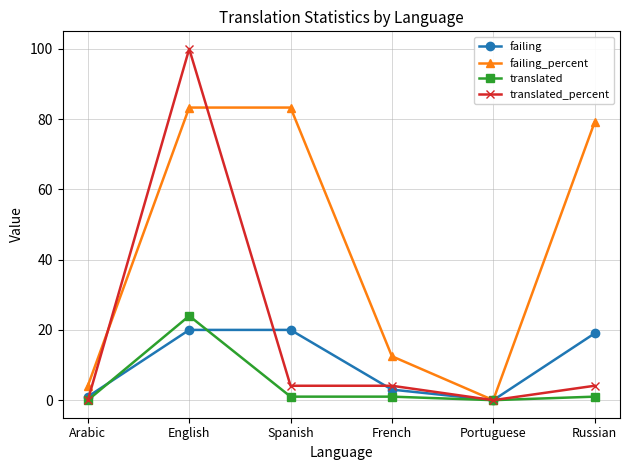

Which series has the widest spread of values?

translated_percent